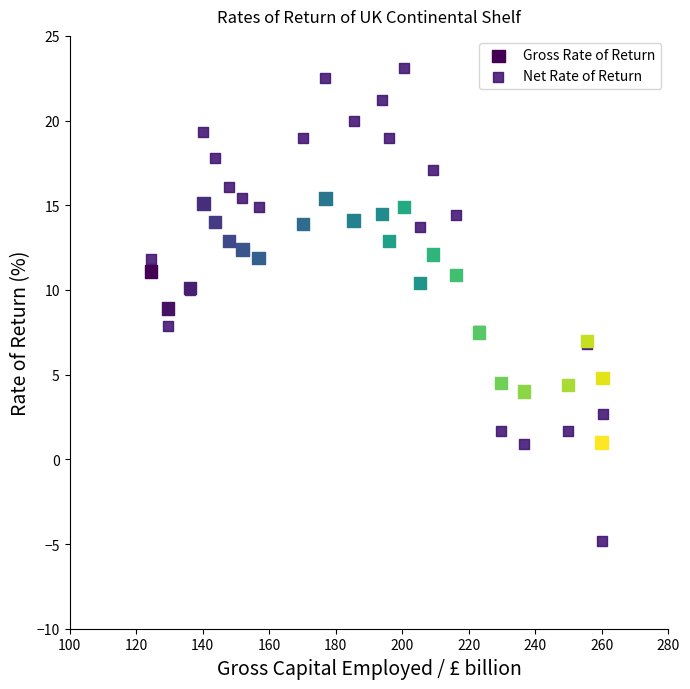

Which series reaches the minimum Y coordinate?

Net Rate of Return